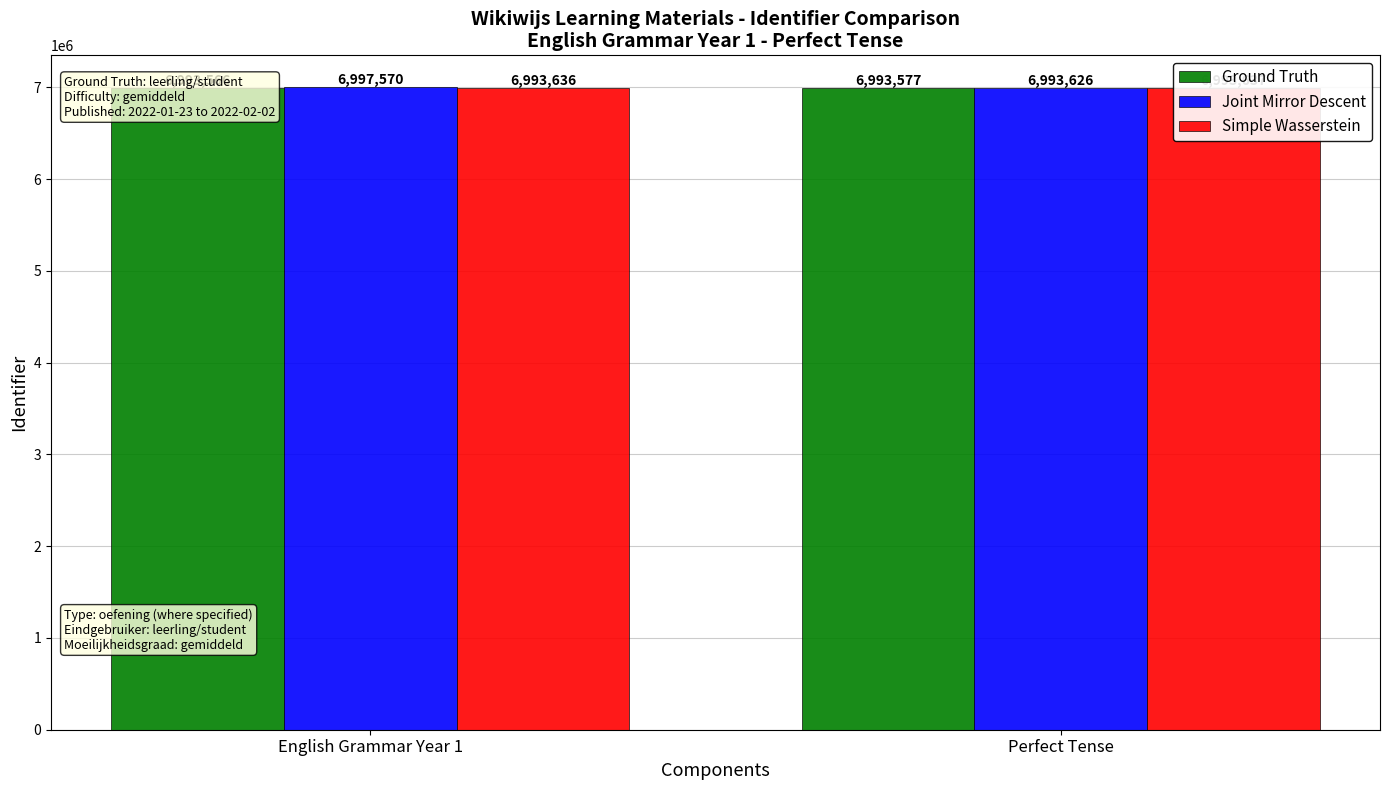

True or false: Simple Wasserstein has a value of 6993637 at Perfect Tense.

True